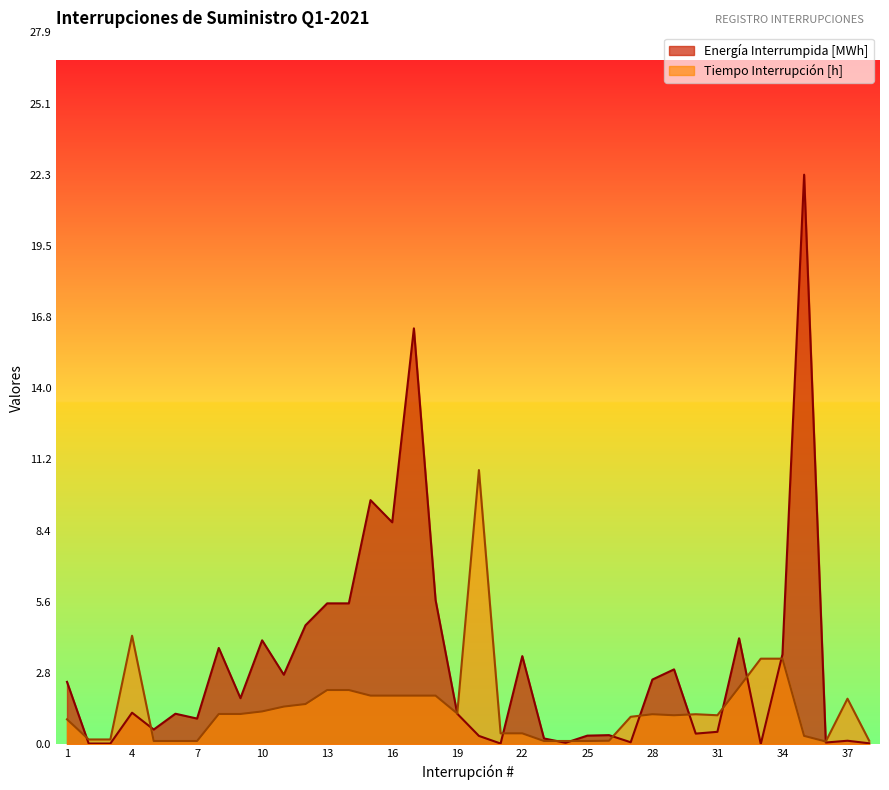

In Tiempo Interrupción [h], how many points are lower than both neighbors (excluding endpoints)?

4